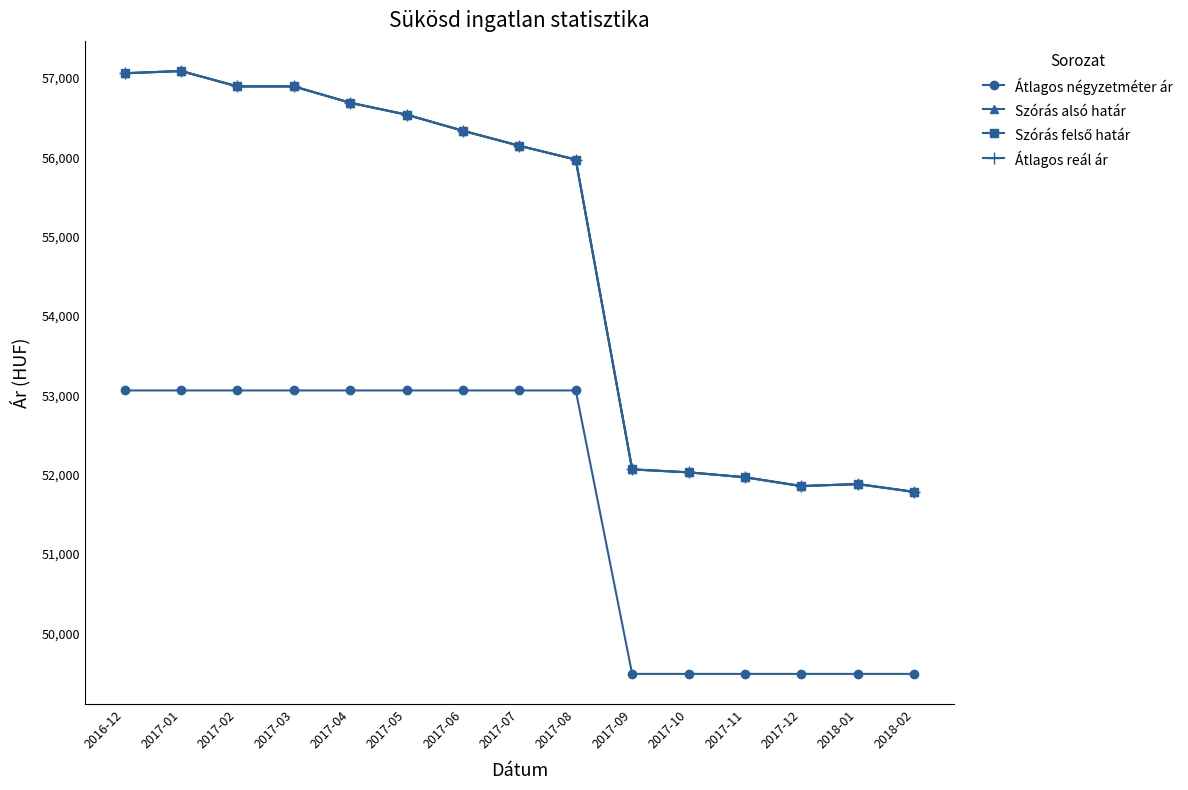

What is the highest value of the Átlagos négyzetméter ár series?

53061